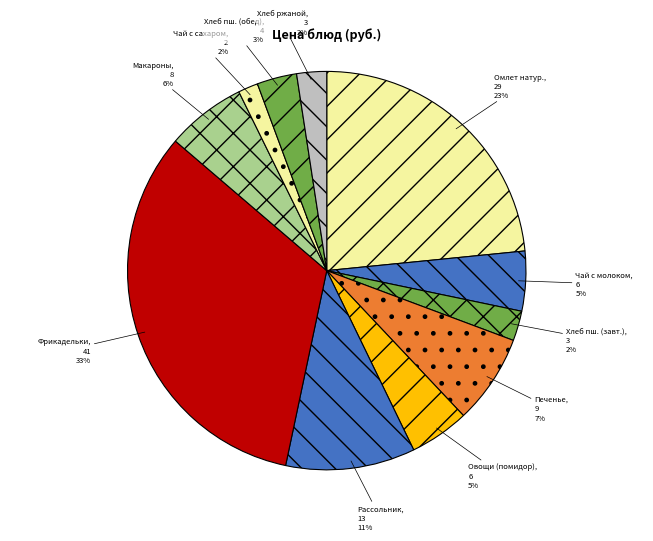

To the nearest percent, what is the difference between the largest and smallest slice percentages?

31%